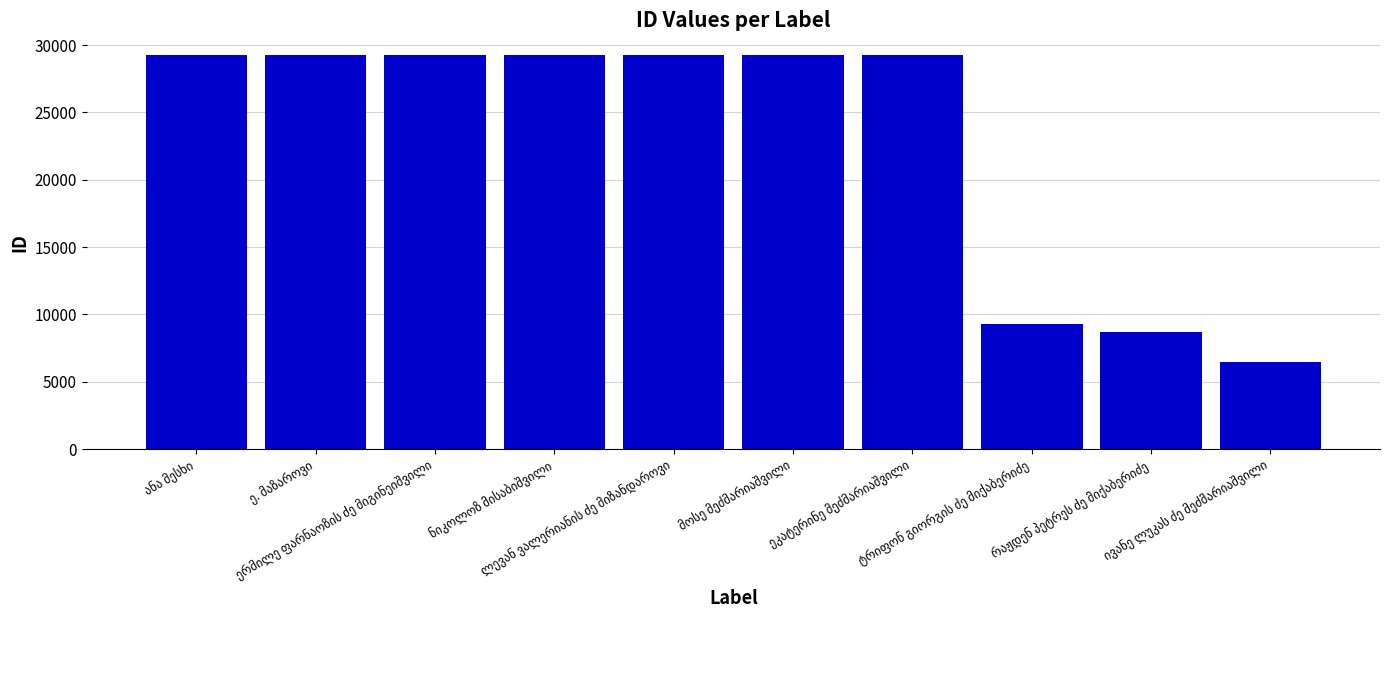

Does the chart contain any negative values?

No